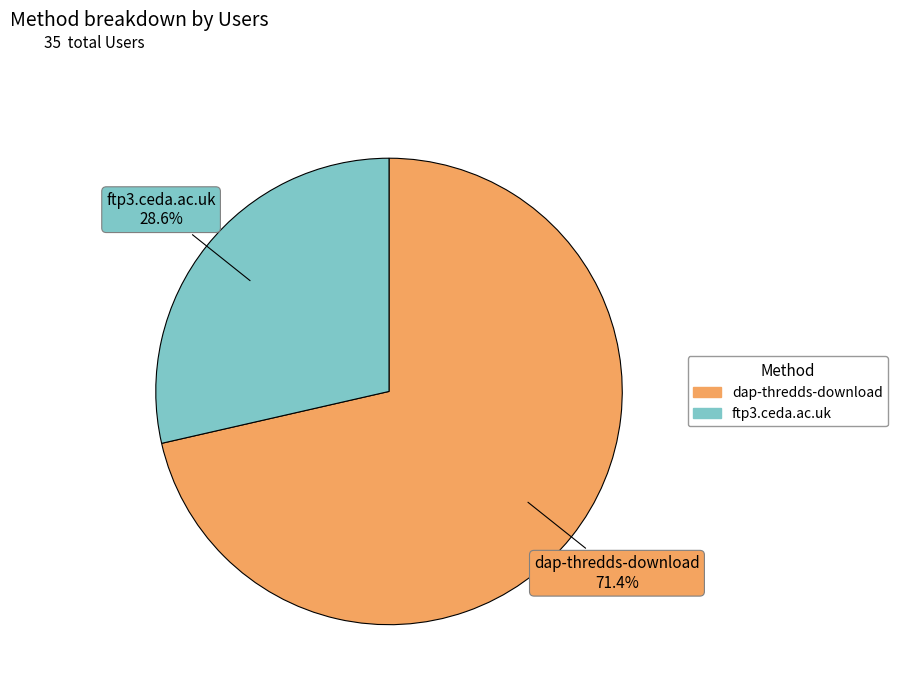

To the nearest percent, what is the difference between the largest and smallest slice percentages?

43%